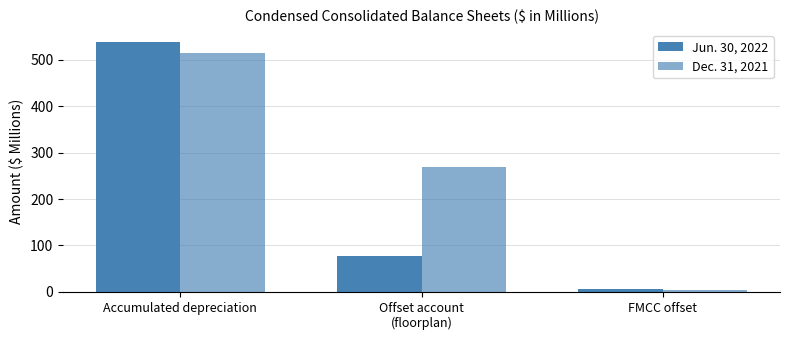

Does the chart contain any negative values?

No